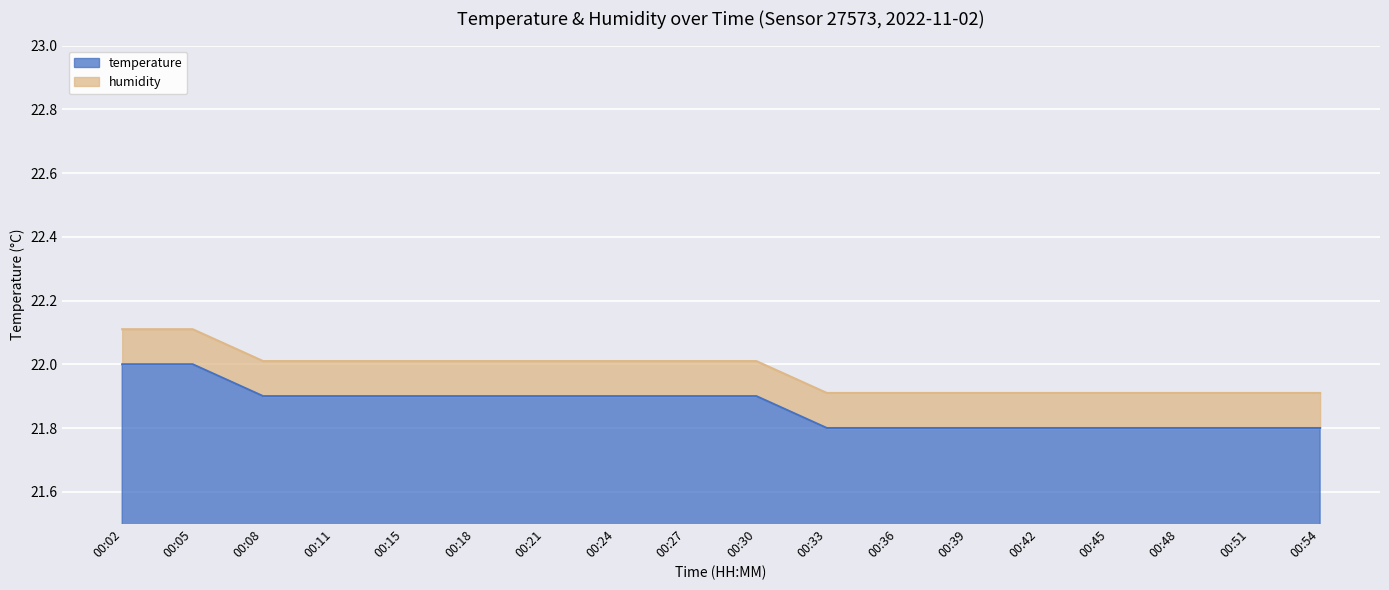

True or false: there are more than 1 points higher than both neighbors.

False